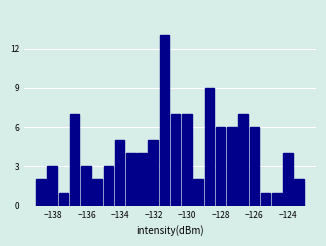

Read against the x-axis, roughly where is the centre of the tallest bar?

-131.4